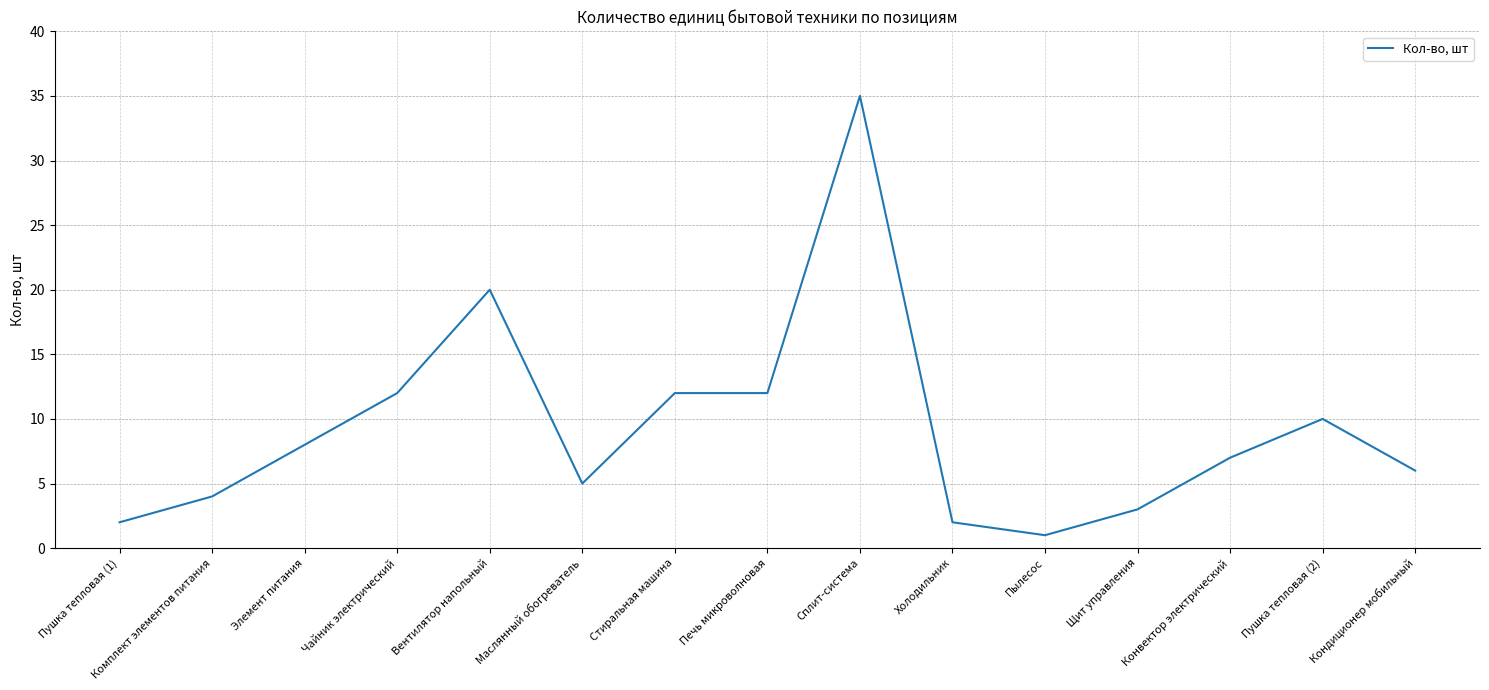

True or false: the data shows 8 at Стиральная машина.

False